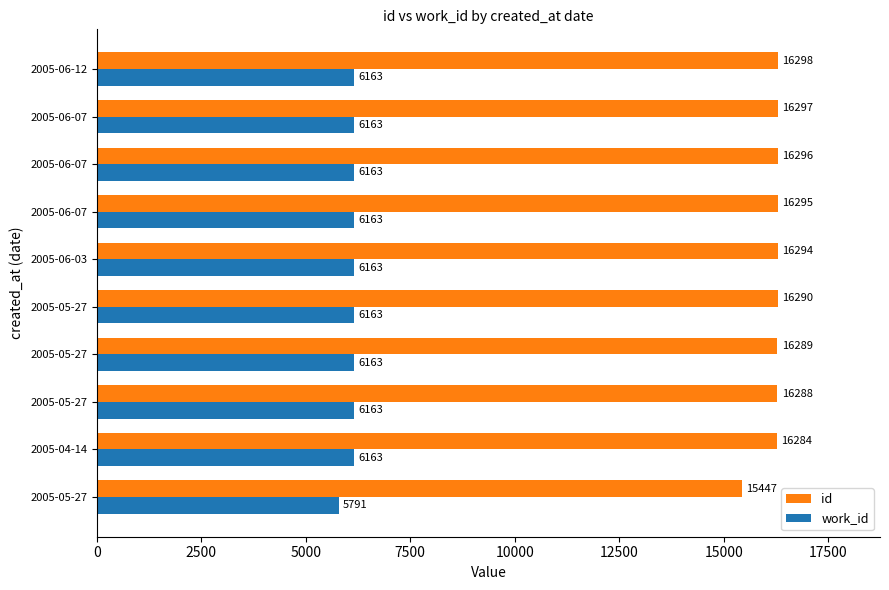

Which label corresponds to the largest value in the chart?

2005-06-12